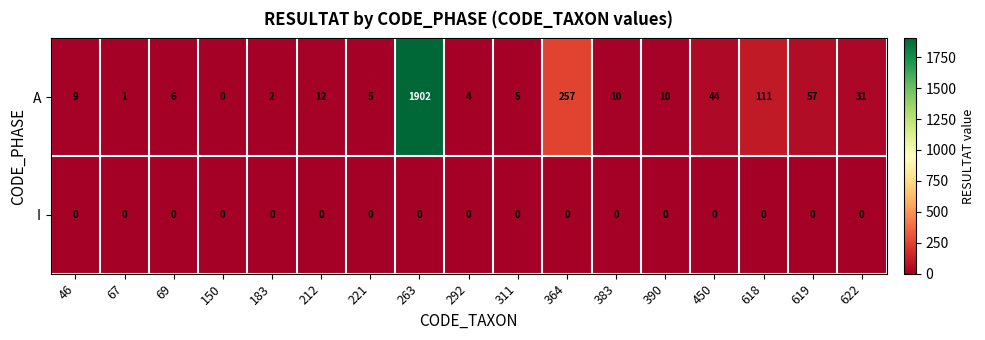

Rank the series by their average value, from lowest to highest.

I, A